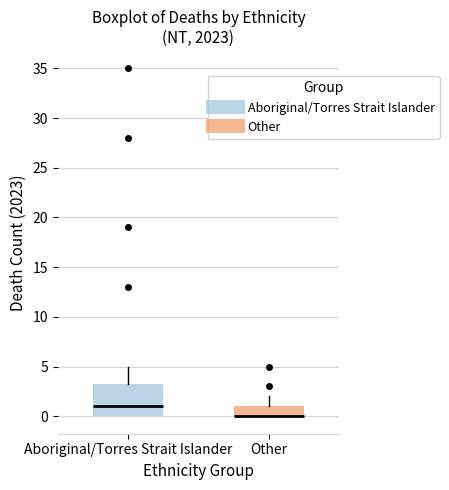

Reading left to right, read every box against the y-axis: the position of its median line, the range the box covers, and the ends of its whiskers. The values are not printed on the chart, so give them approximately, as read against the axis.

Aboriginal/Torres Strait Islander: median 1.0, box 0.0 to 3.5, whiskers 0.0 to 5.0
Other: median 0.0 (drawn on the box's lower edge), box 0.0 to 1.0, whiskers 0.0 to 2.0